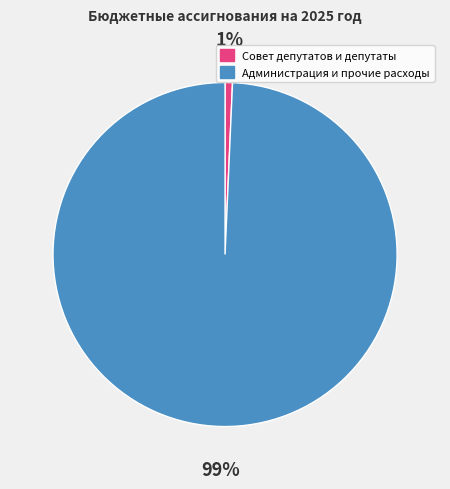

To the nearest percent, what is the average slice percentage?

50%